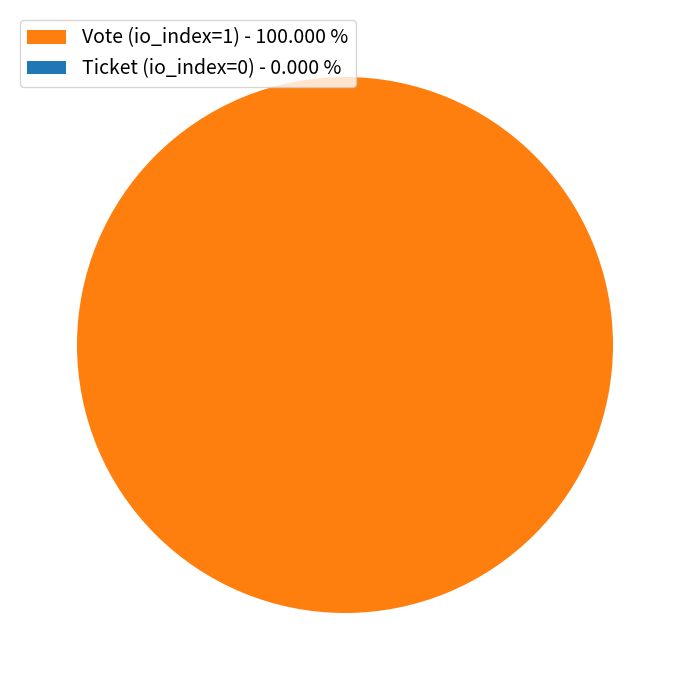

The Ticket (io_index=0) slice represents 0% of the pie. True or false?

True